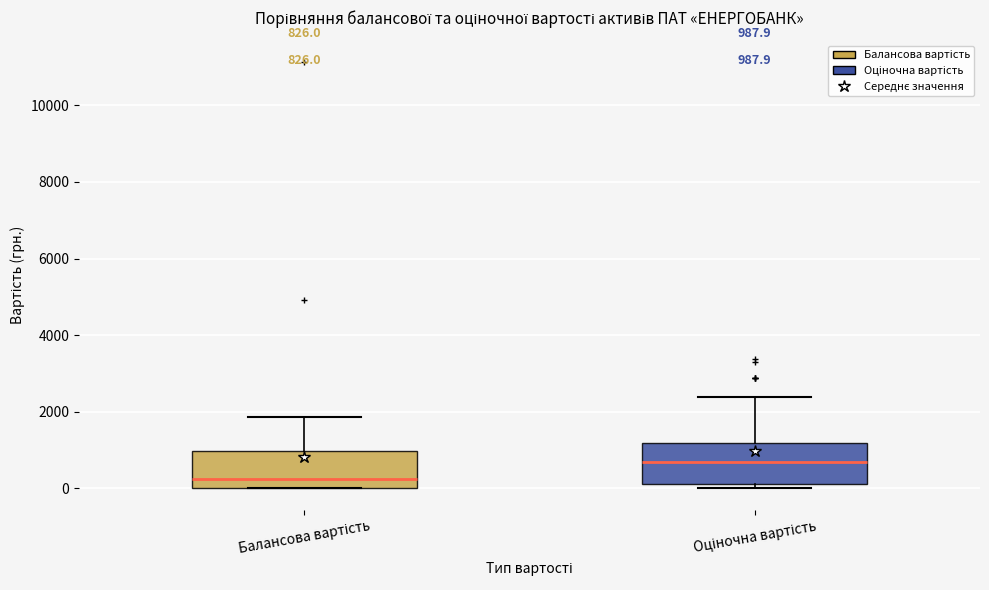

Which box's median line is the lowest?

Балансова вартість